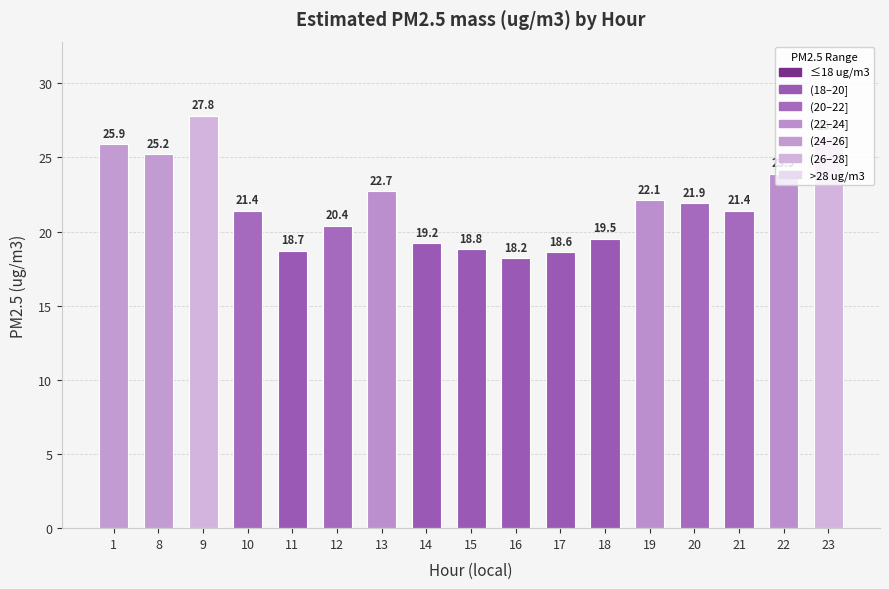

How many bars are there in total?

17